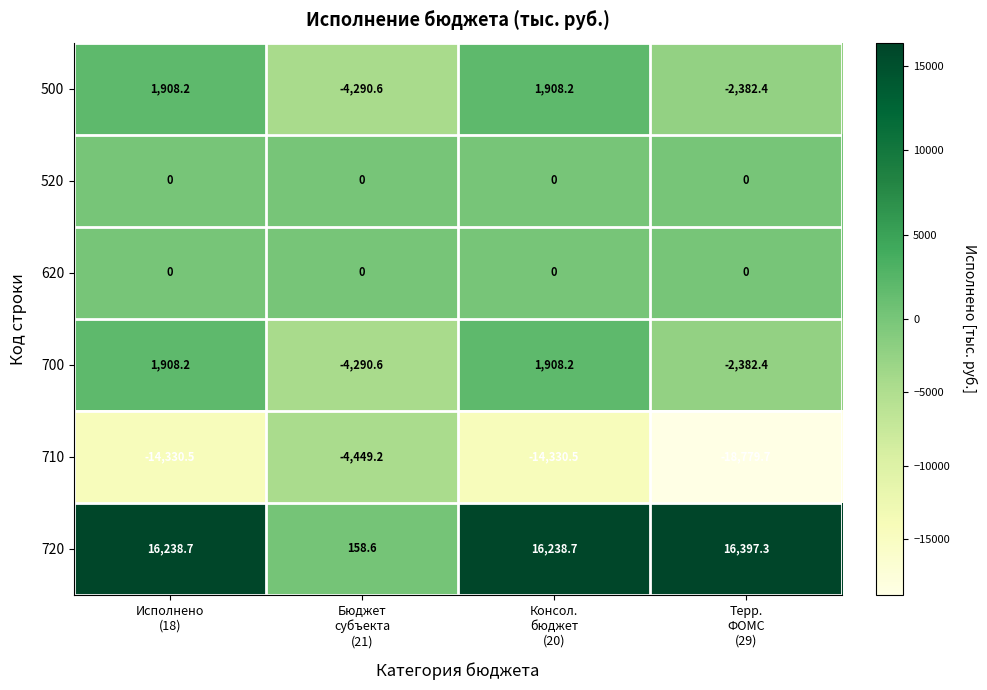

Which series has the widest spread of values?

720